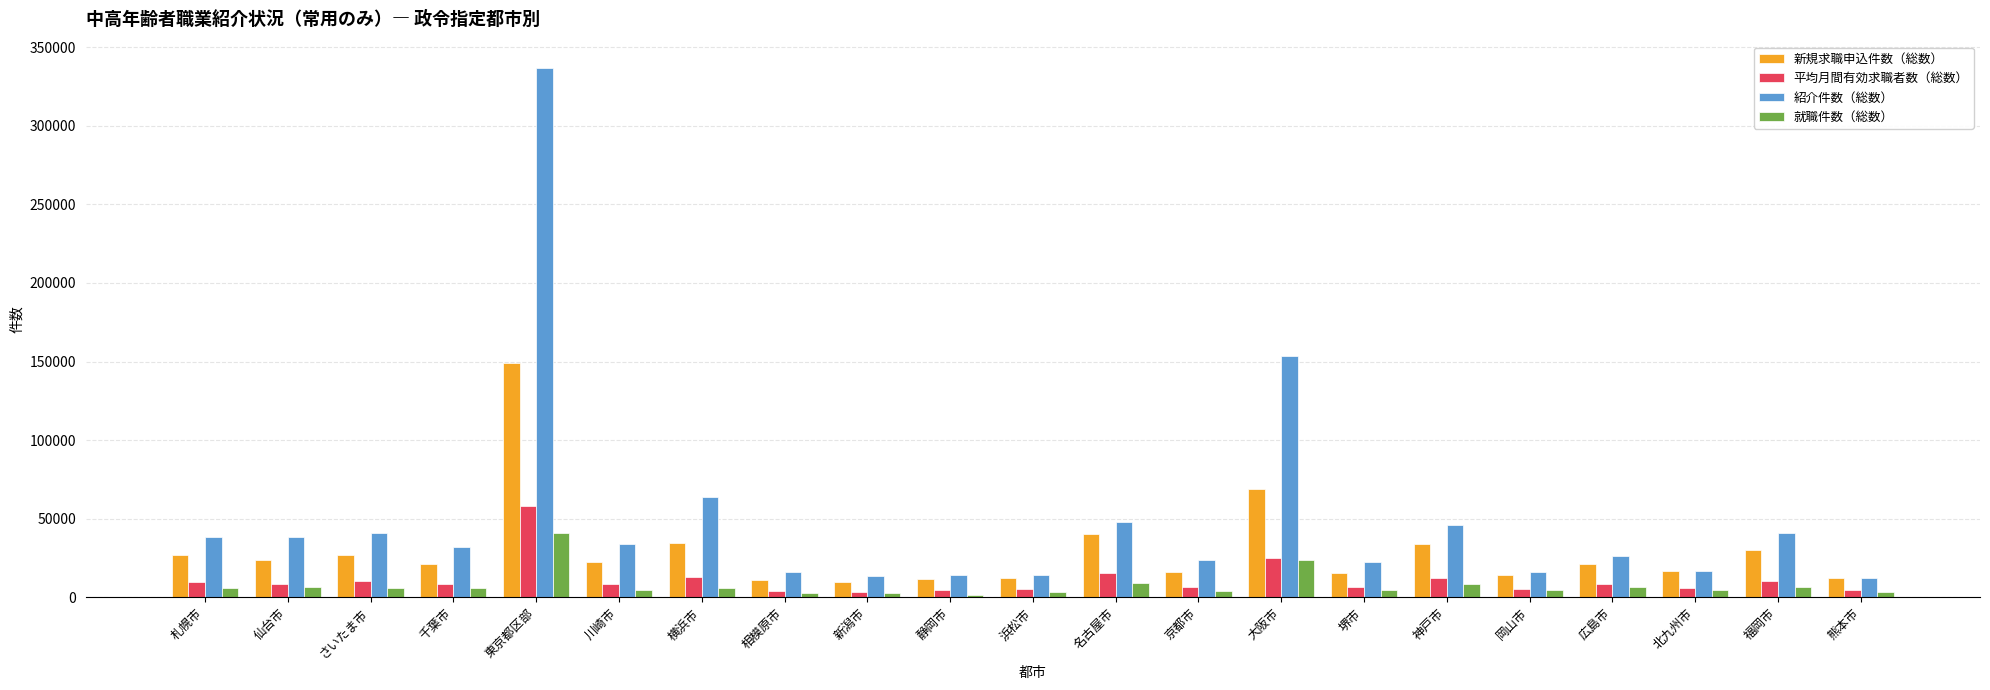

How many bars are there in total?

84